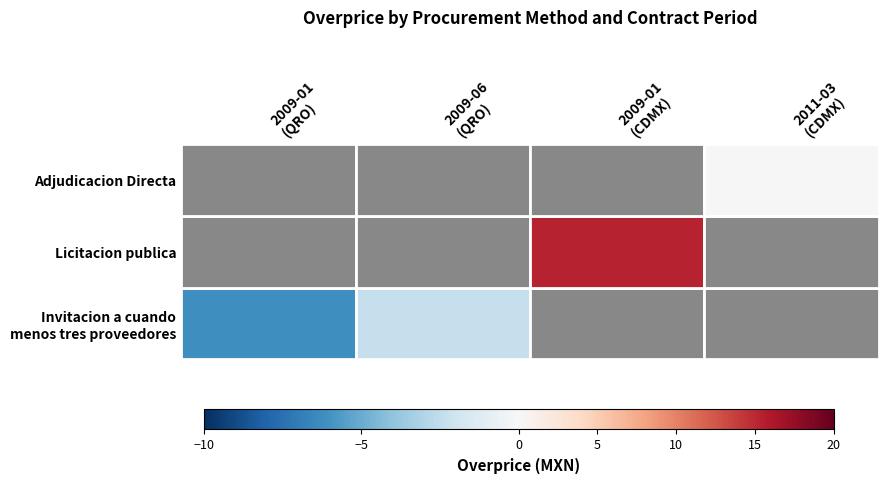

At which category is the sum across all series the highest?

2009-01